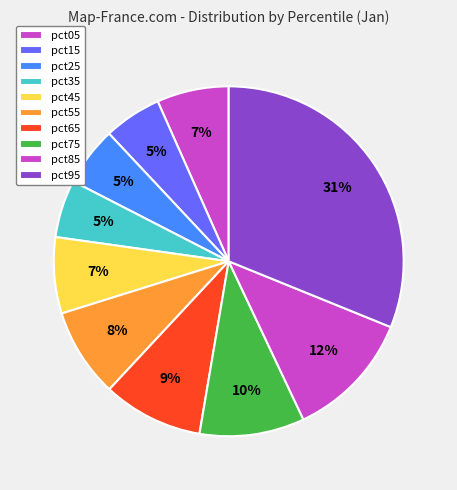

Is there any slice that represents more than half of the pie?

No